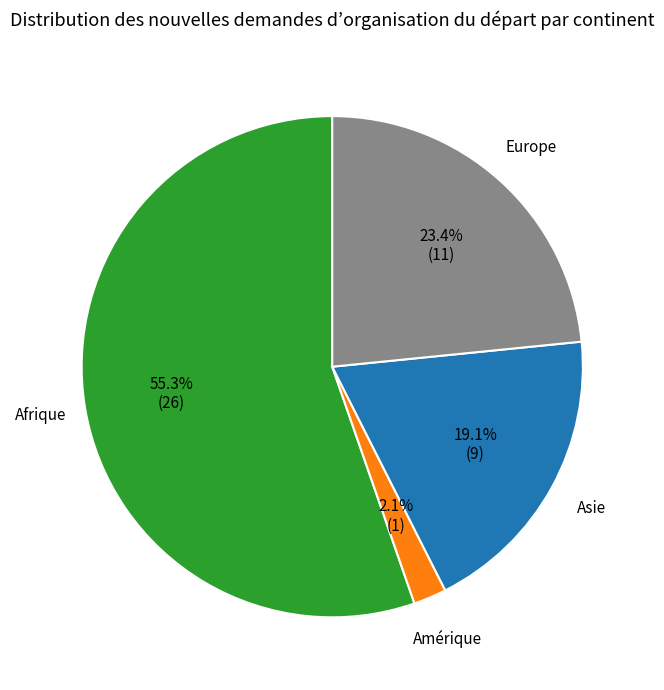

Does any single category account for the majority?

Yes